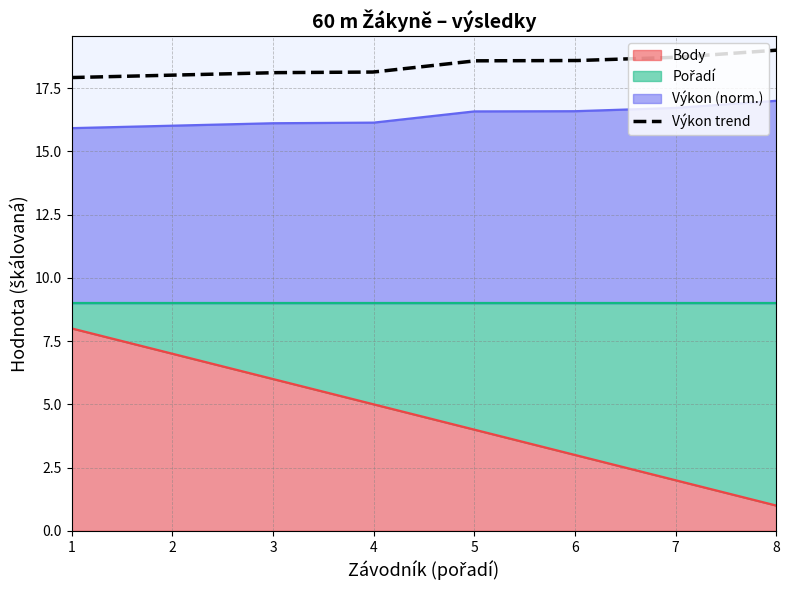

List the labels in order of Body value, largest first.

1, 2, 3, 4, 5, 6, 7, 8